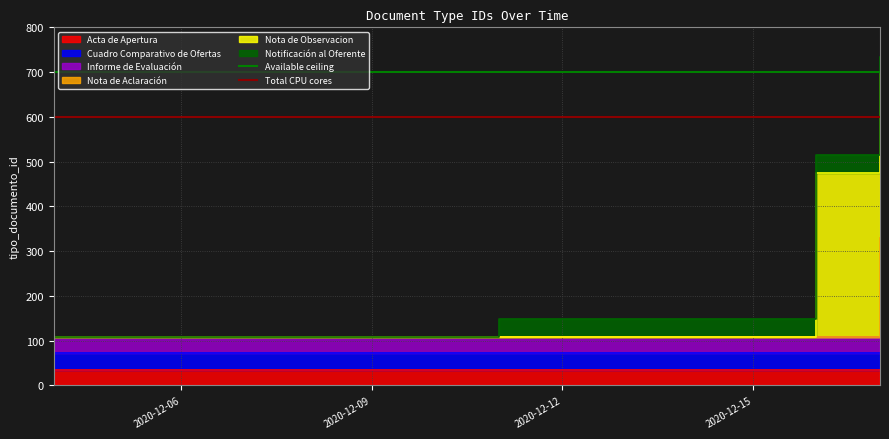

What is the value of the Total CPU cores point at the 2nd from the left?

600